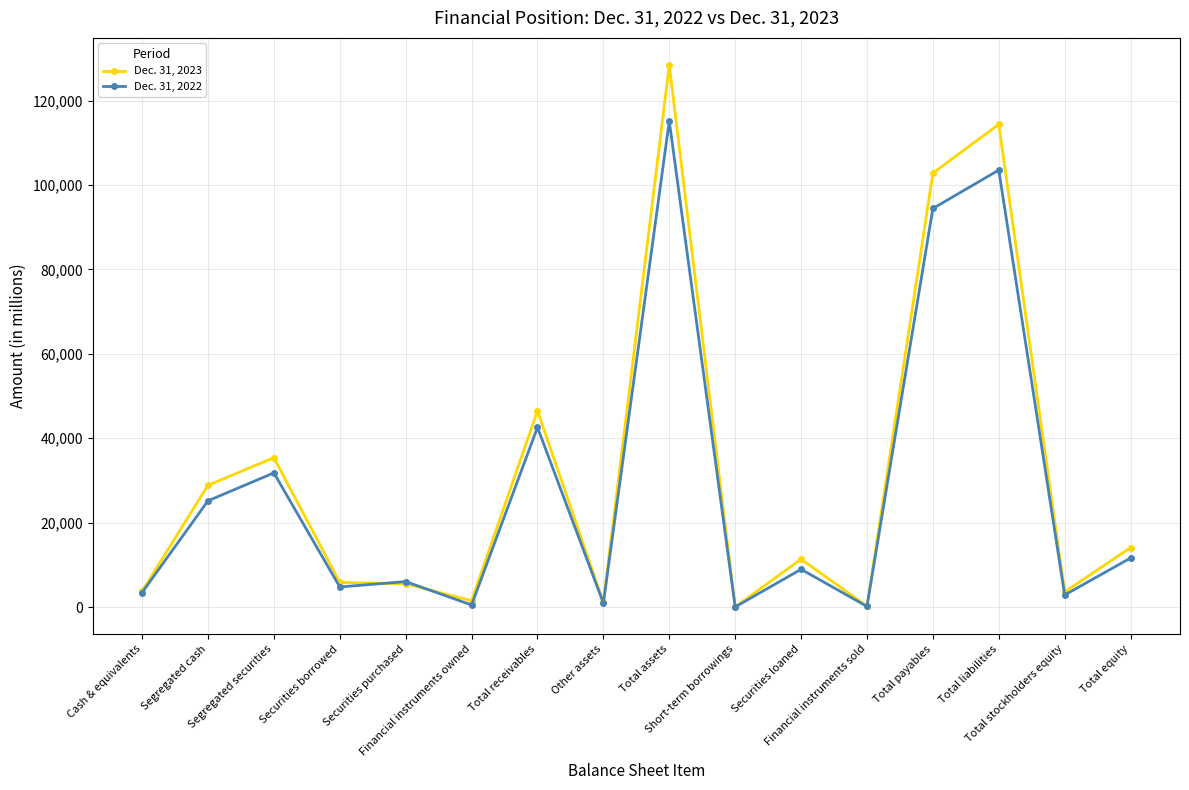

At which label is Dec. 31, 2022 closest to 57580?

Total receivables